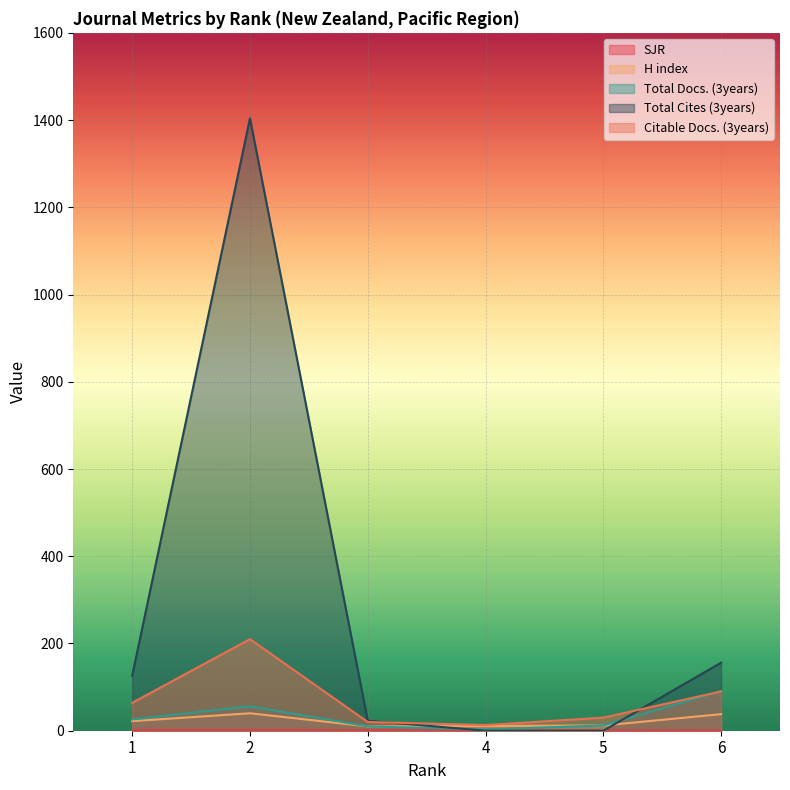

Is it true that Citable Docs. (3years) equals 115.2 at Rank 2?

False